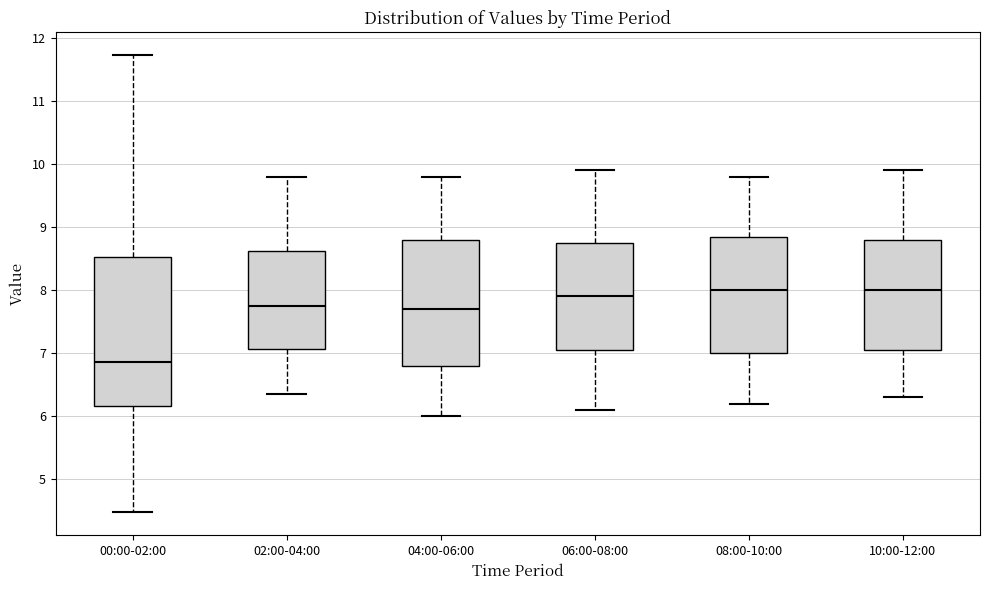

Where does the upper whisker of the box for 04:00-06:00 end on the y-axis? The values are not printed on the chart, so give them approximately, as read against the axis.

9.8